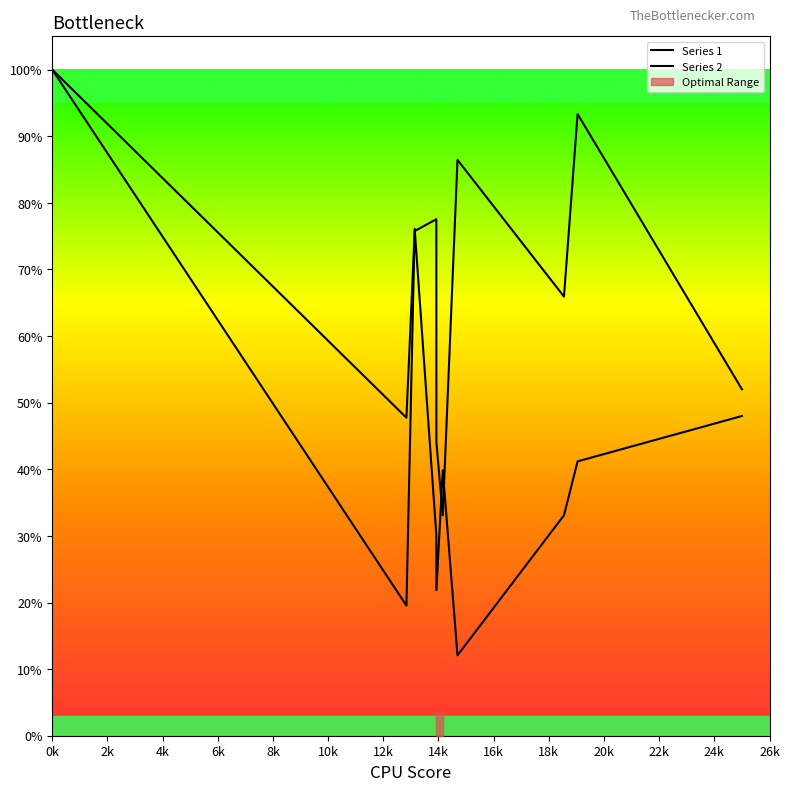

Does the chart display data point markers on the line(s)?

No